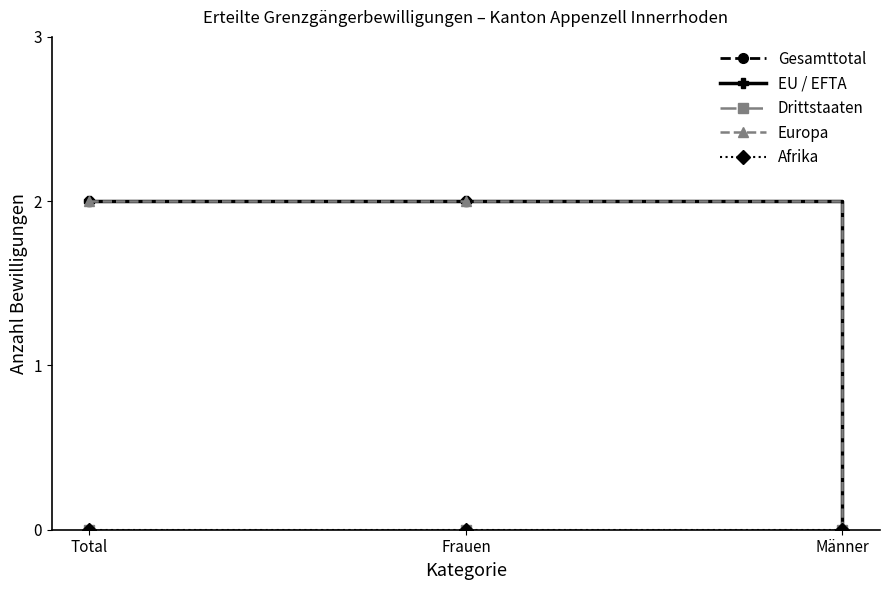

Is this an area chart (filled region under the line)?

No